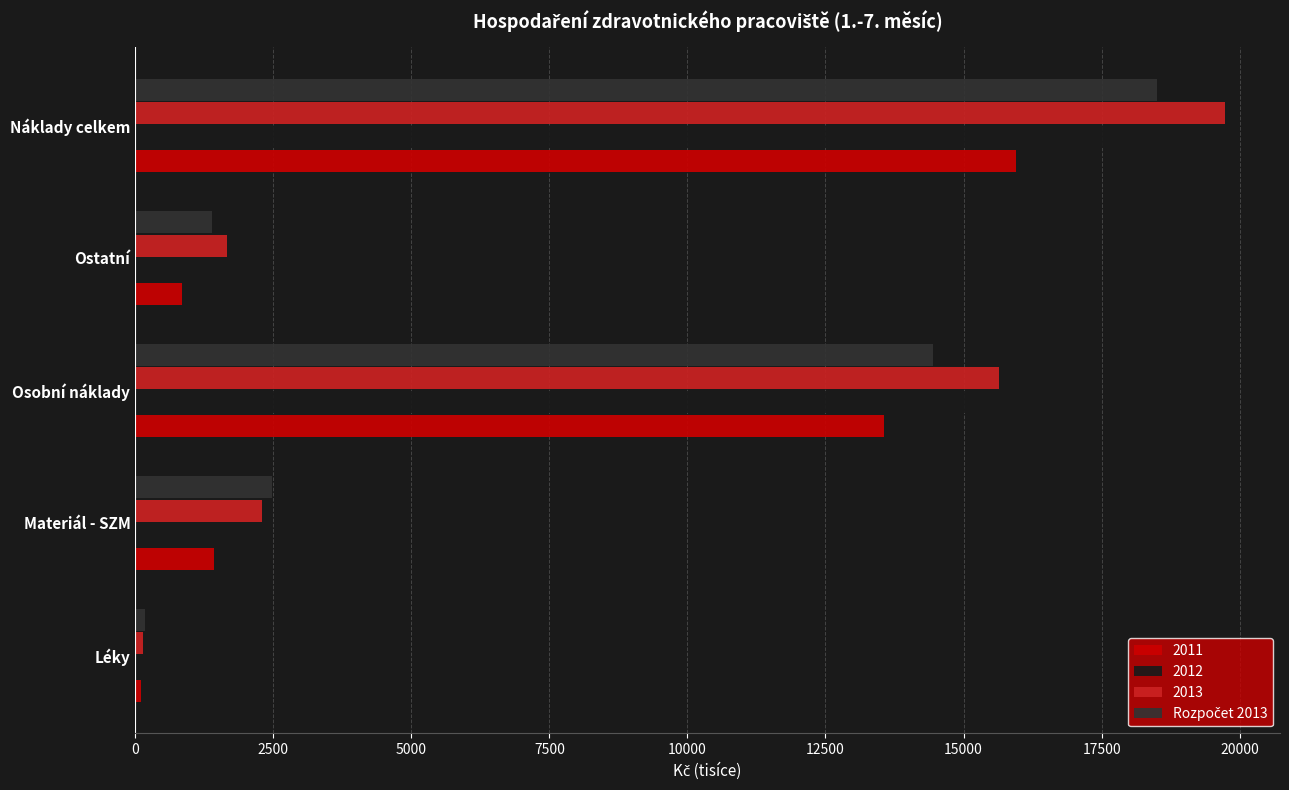

What is the highest value of the 2012 series?

18882.7